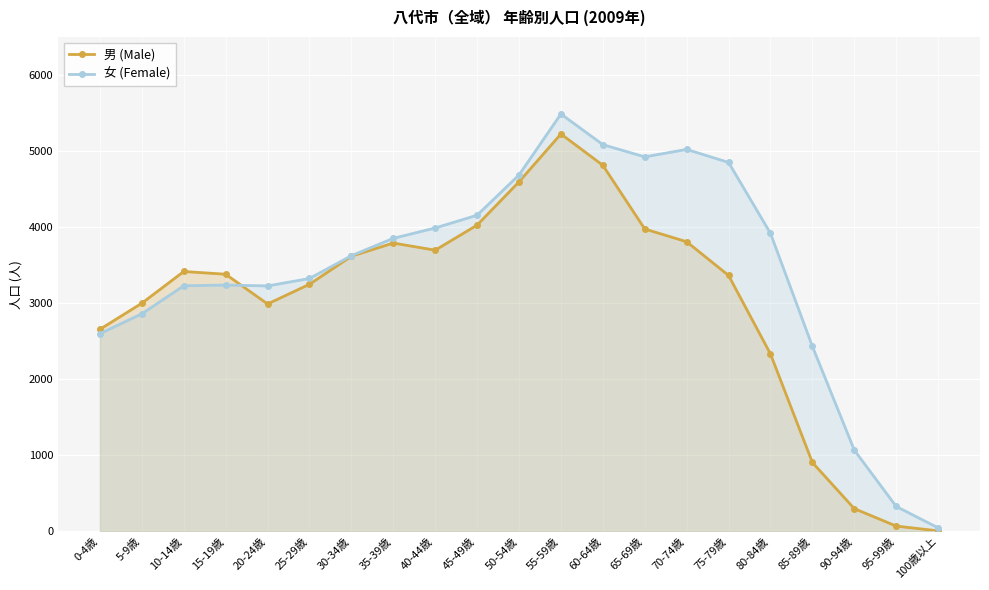

The value of 男 (Male) at 70-74歳 is 3809. True or false?

True